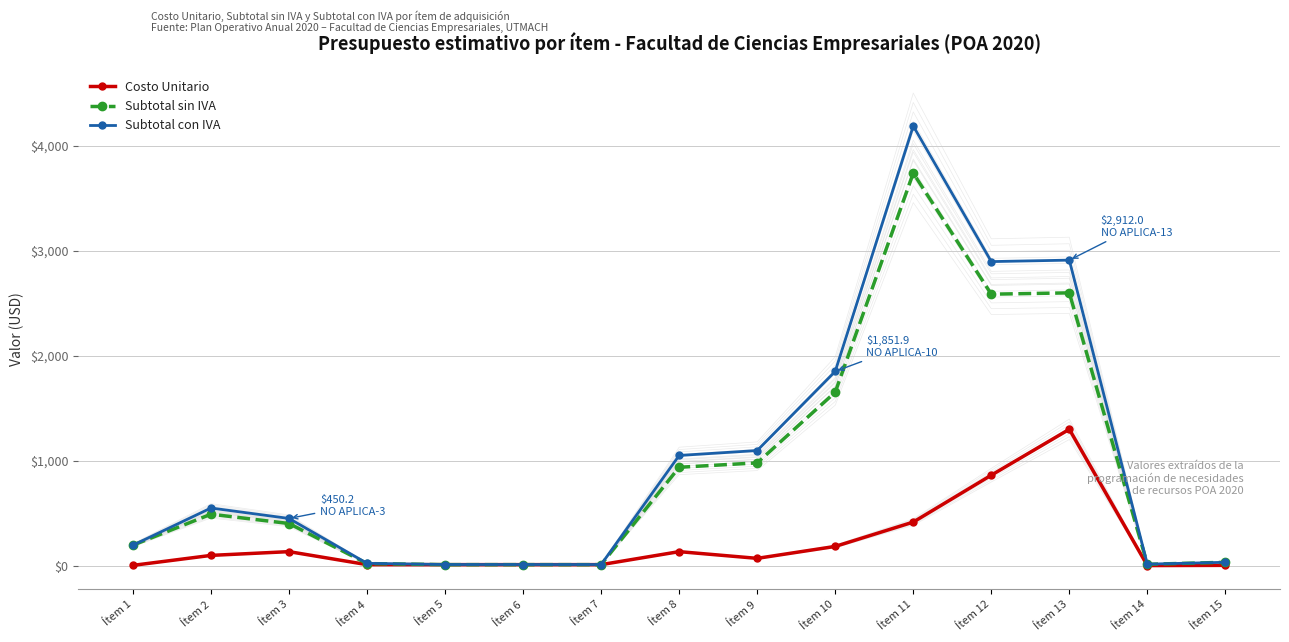

What are all the series names shown in the legend?

Costo Unitario, Subtotal sin IVA, Subtotal con IVA